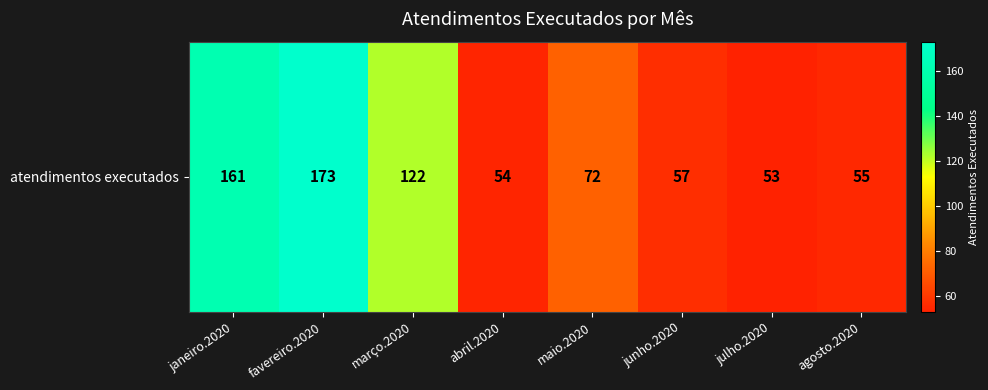

What is the ratio of the value at maio.2020 to the value at janeiro.2020?

0.4